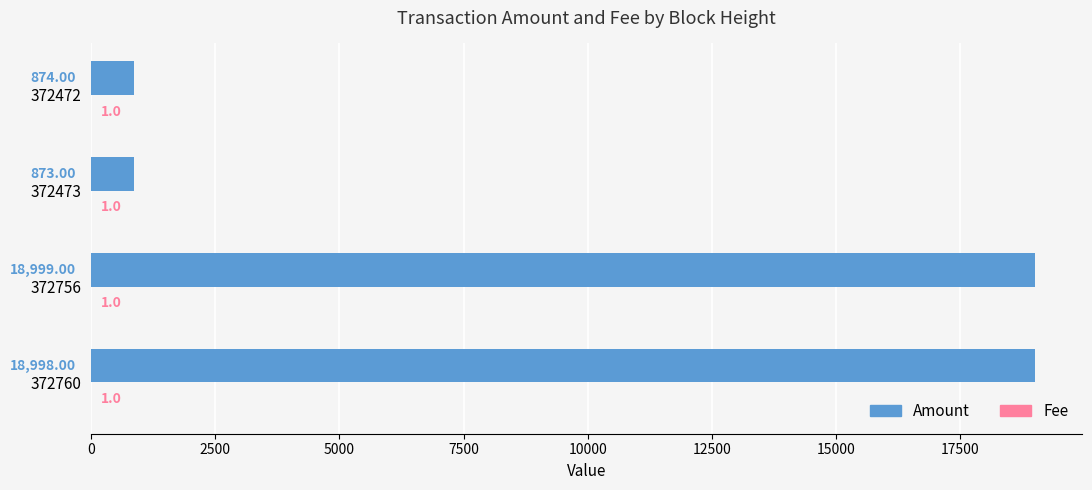

At which category is the sum across all series the highest?

372756